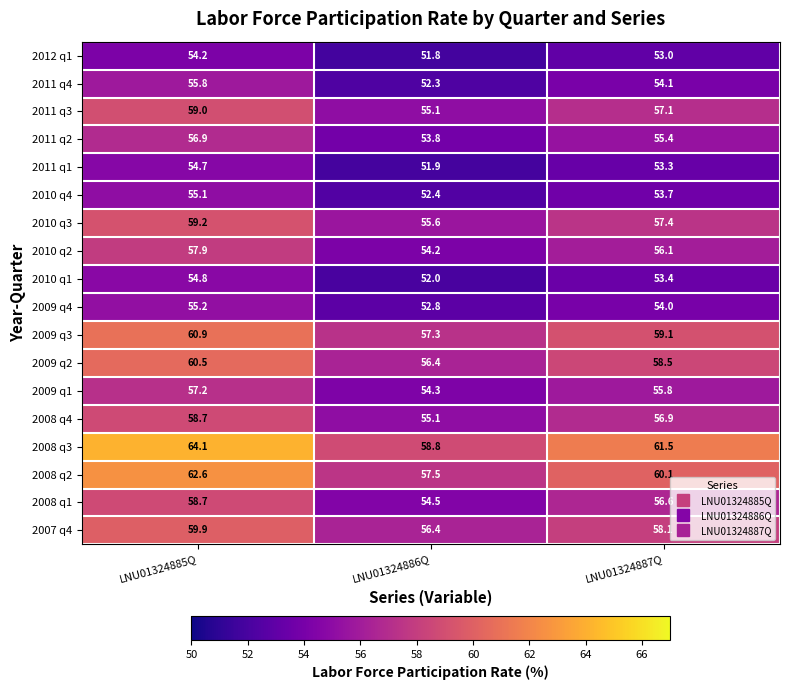

What is the difference between the maximum and second lowest values in the 2010 q2 series?

1.8